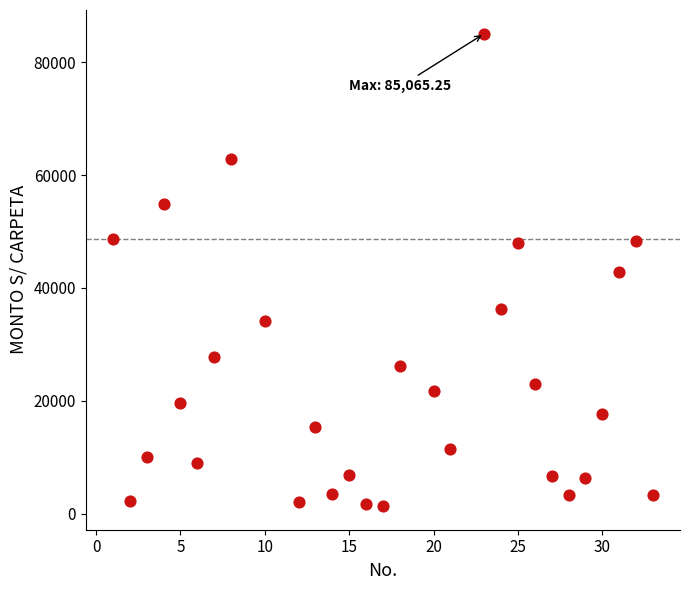

What is the range of X values (max minus min)?

32.0